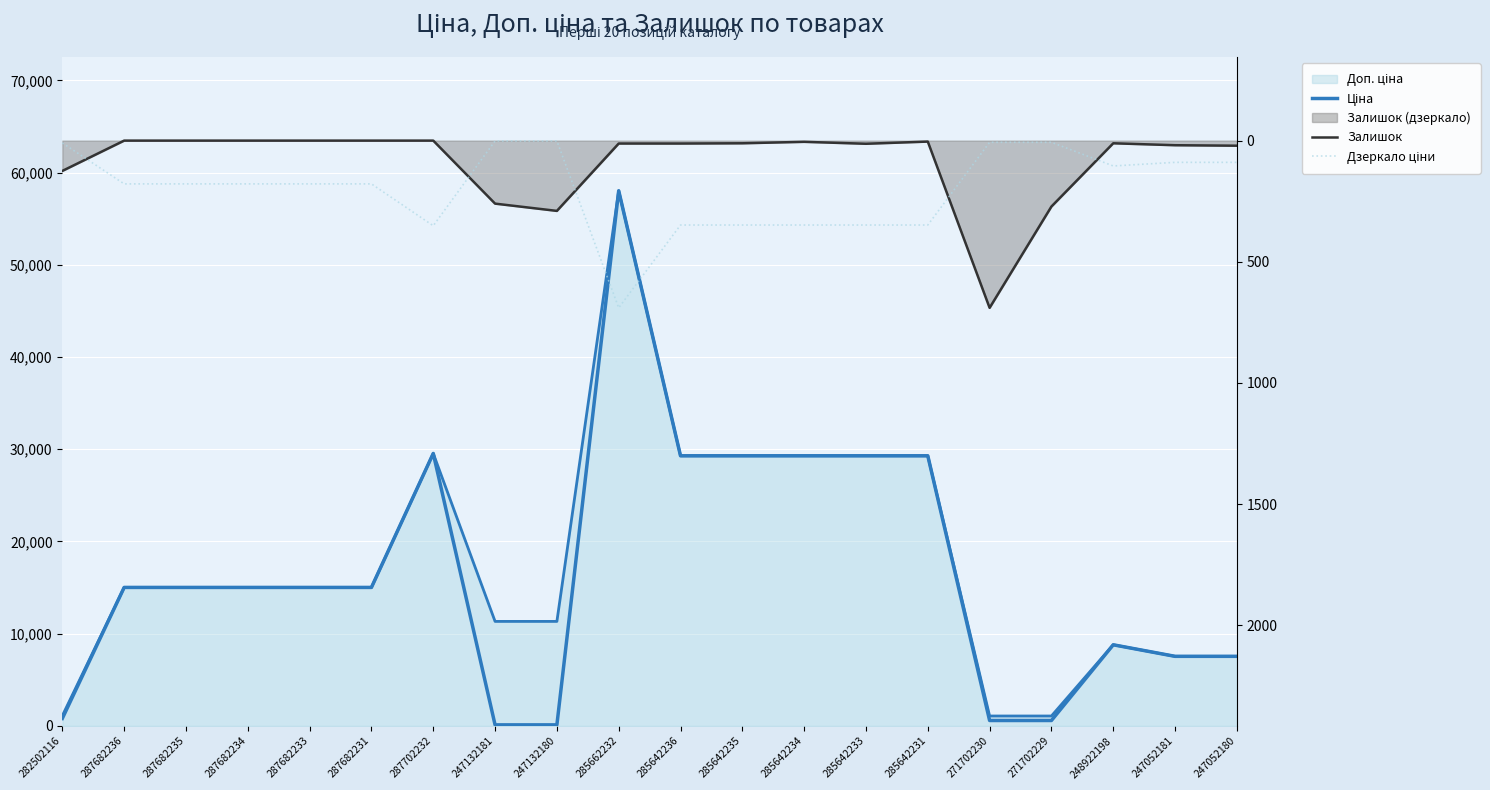

Rank the series by their maximum value, from highest to lowest.

Ціна, Залишок, Дзеркало ціни